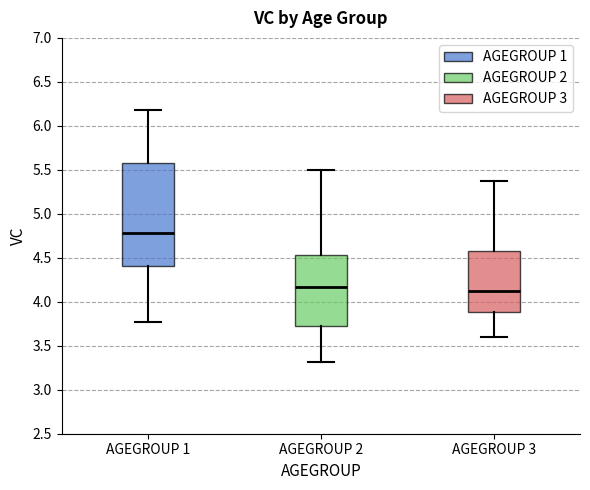

Which box has the highest median line?

AGEGROUP 1